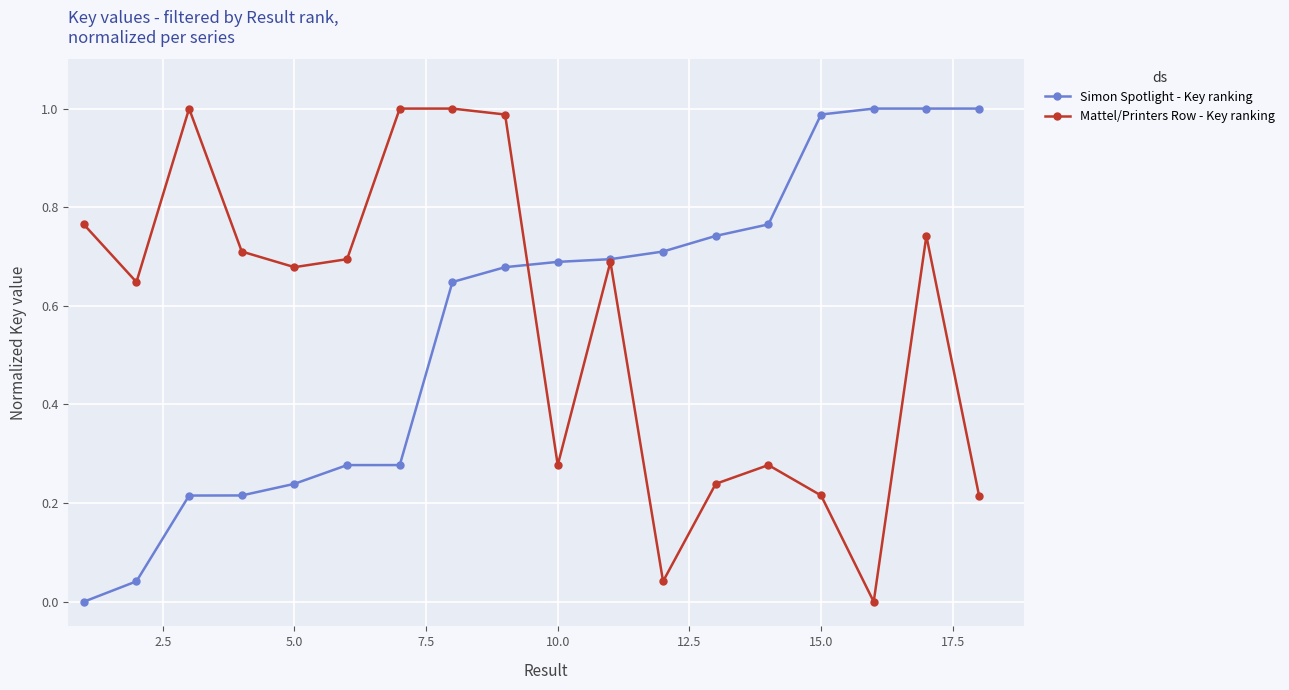

True or false: Mattel/Printers Row - Key ranking has more than 2 points higher than both neighbors.

True